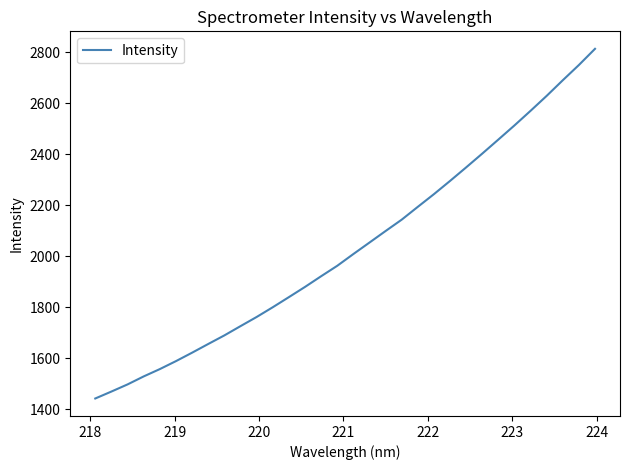

What is the smallest value displayed?

1442.1